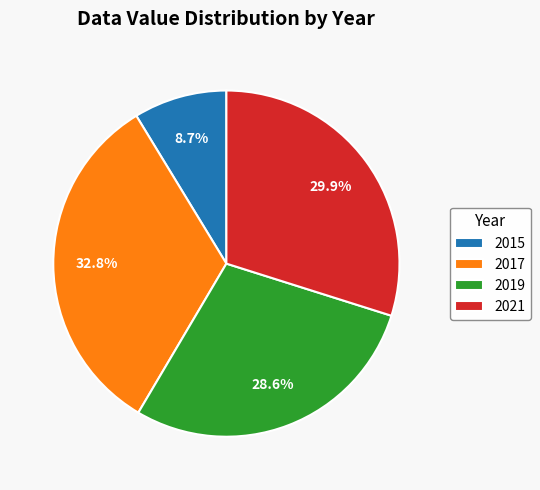

The 2015 slice represents 1% of the pie. True or false?

False